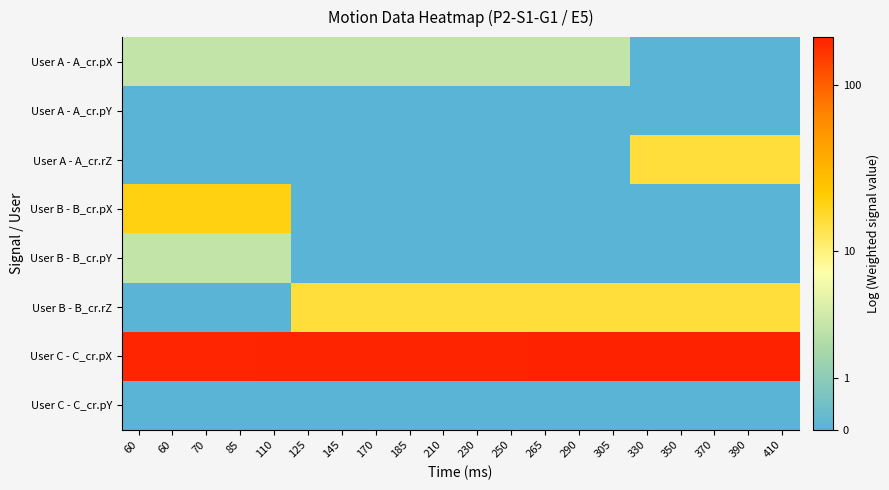

At how many categories does at least one series exceed 1?

20